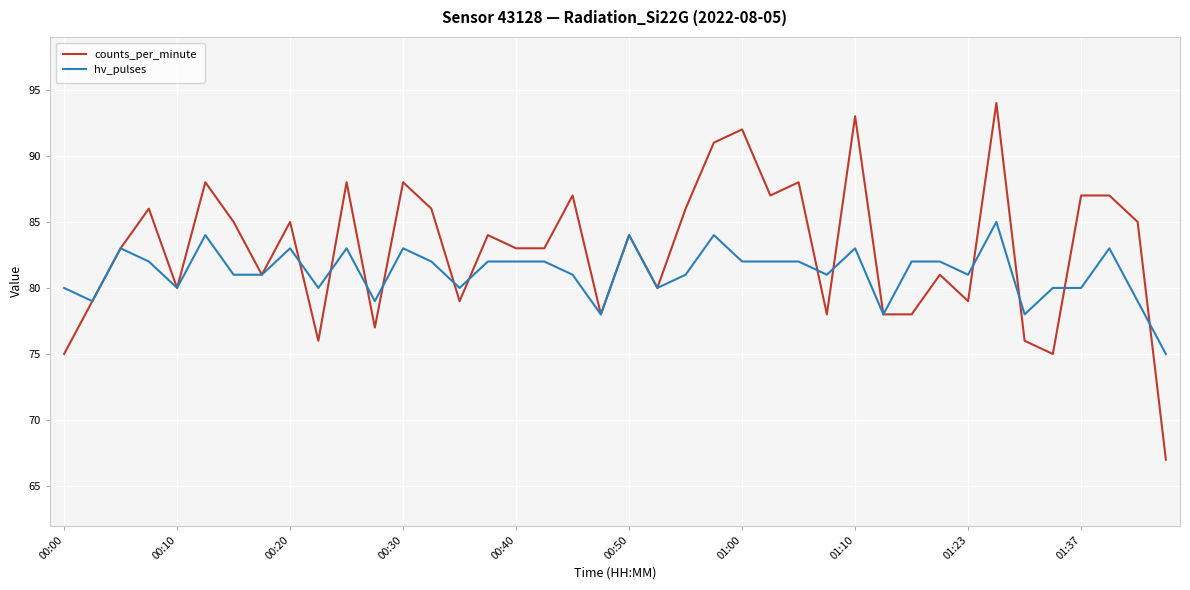

List the series in order of their peak value, lowest first.

hv_pulses, counts_per_minute